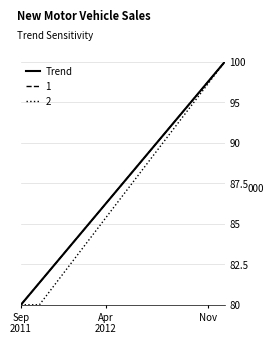

What is the sum of all values?

90.0